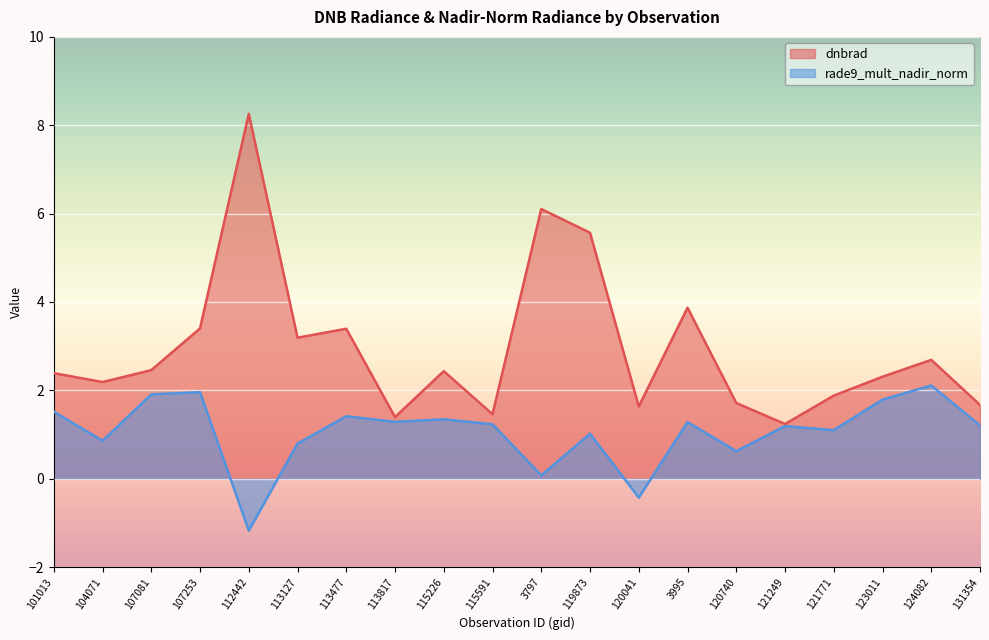

What are all the series names shown in the legend?

dnbrad, rade9_mult_nadir_norm